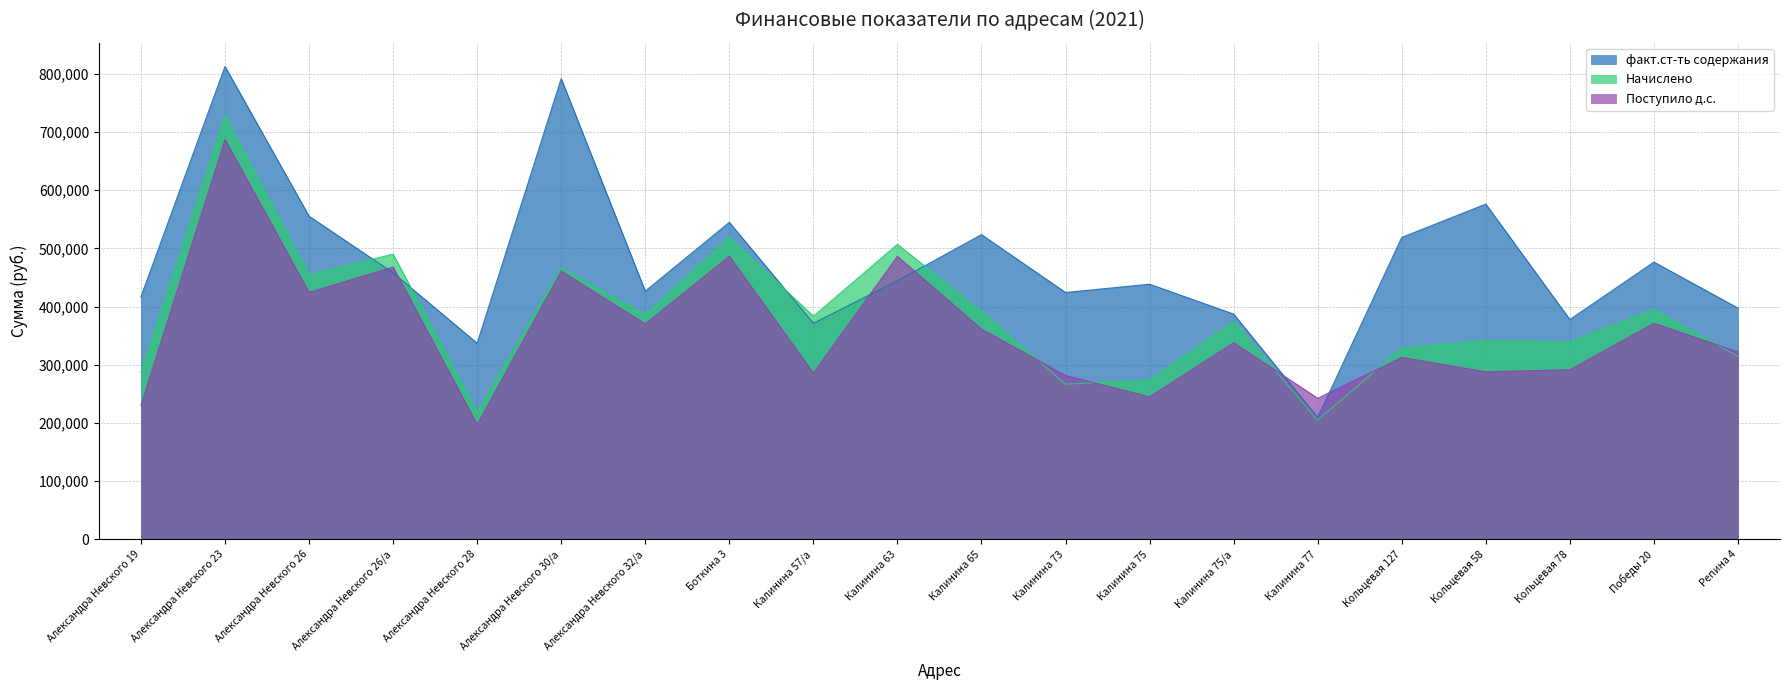

What is the difference between the факт.ст-ть содержания values at Кольцевая 127 and Александра Невского 30/а?

272963.3